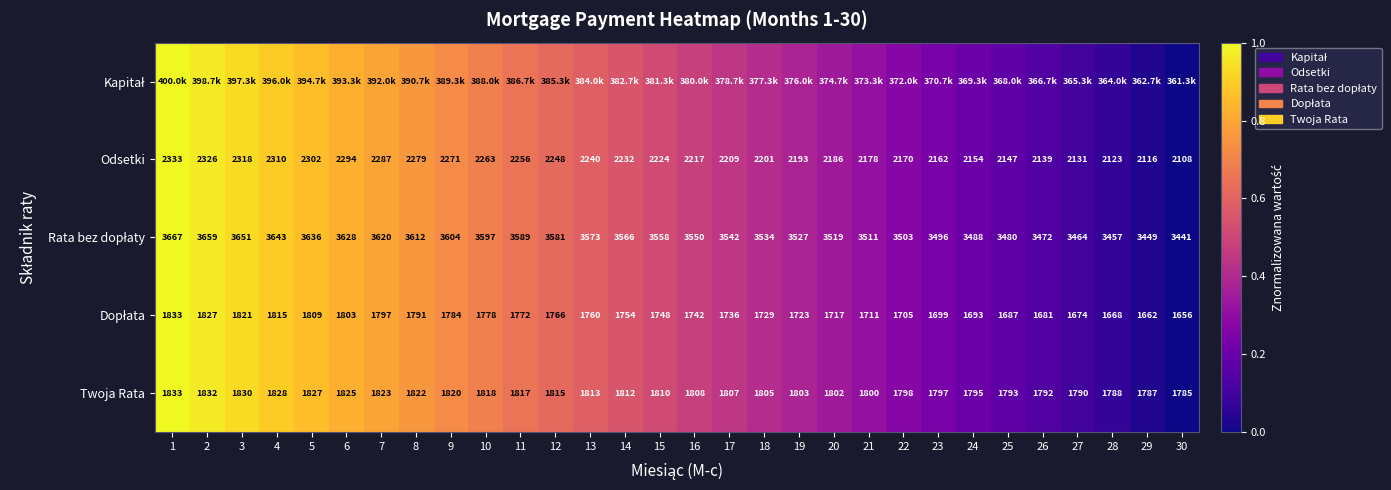

How many values in the Odsetki series are below 2224?

15